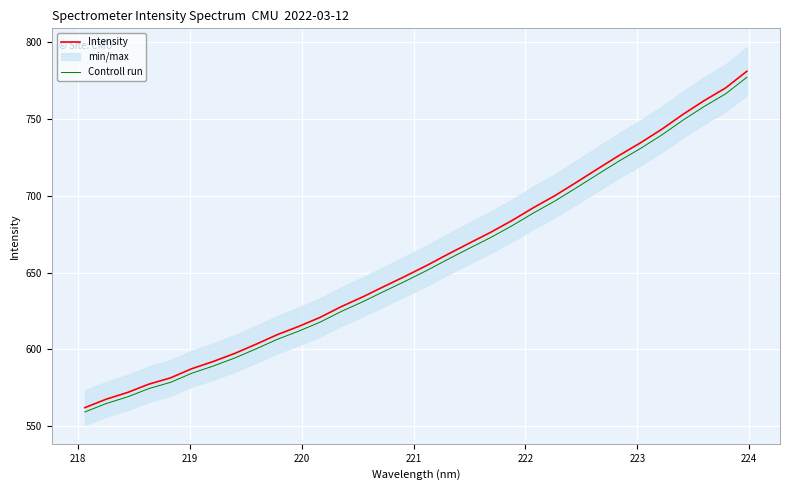

What is the difference between the second highest and minimum values in the Controll run series?

206.9